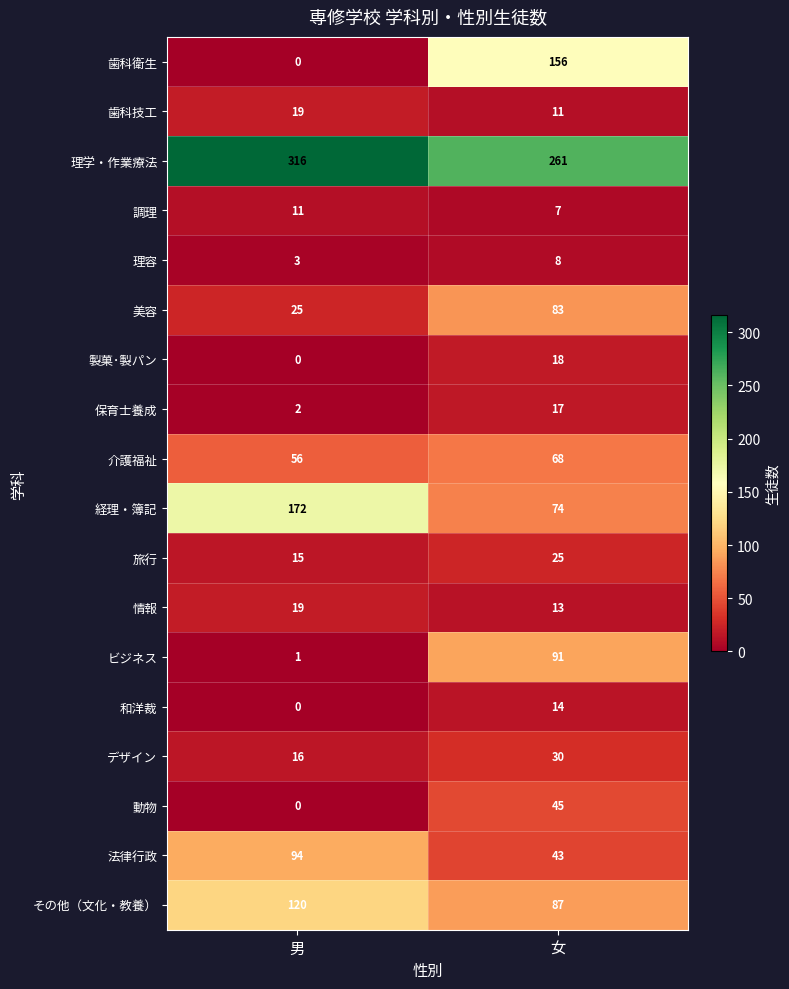

The value of 美容 at 男 is 25. True or false?

True